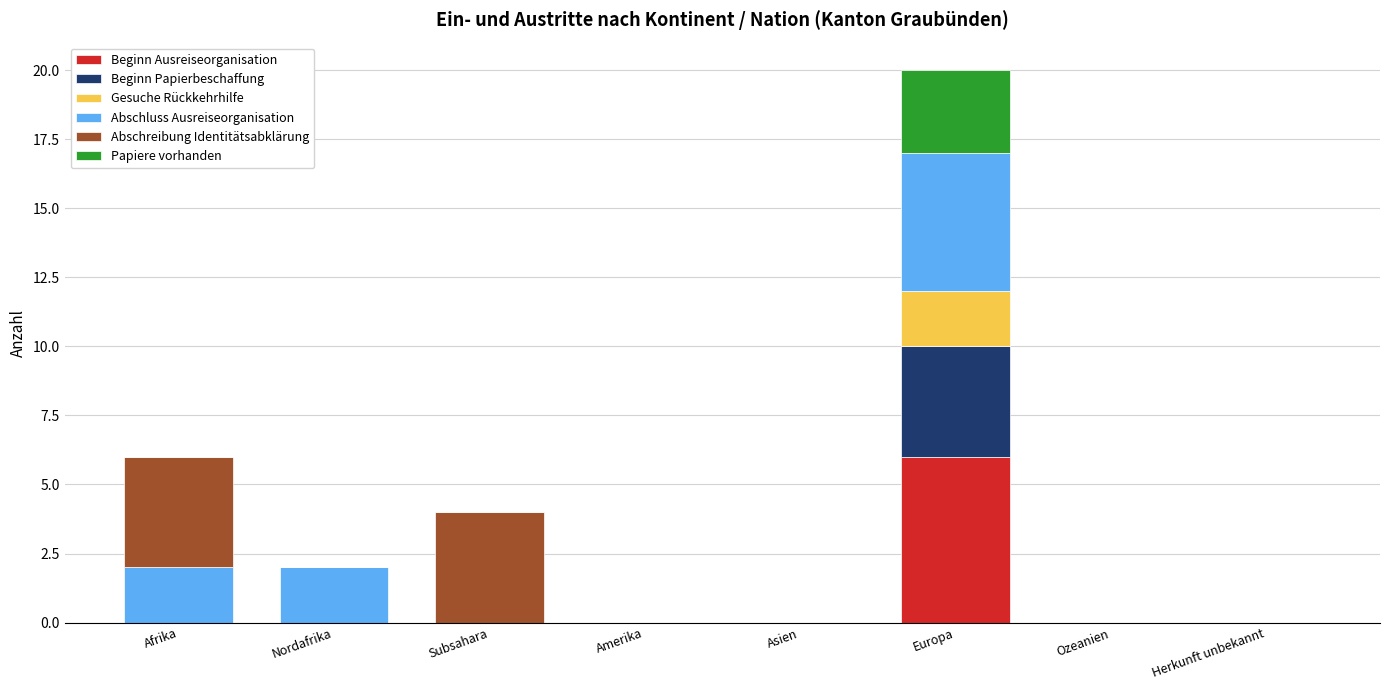

At which category is the sum across all series the highest?

Europa